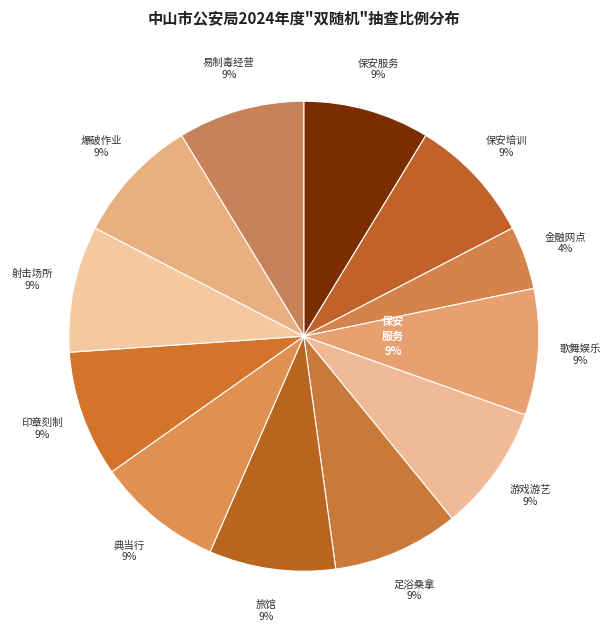

To the nearest percent, what percentage of the pie is 营业性爆破作业单位?

9%